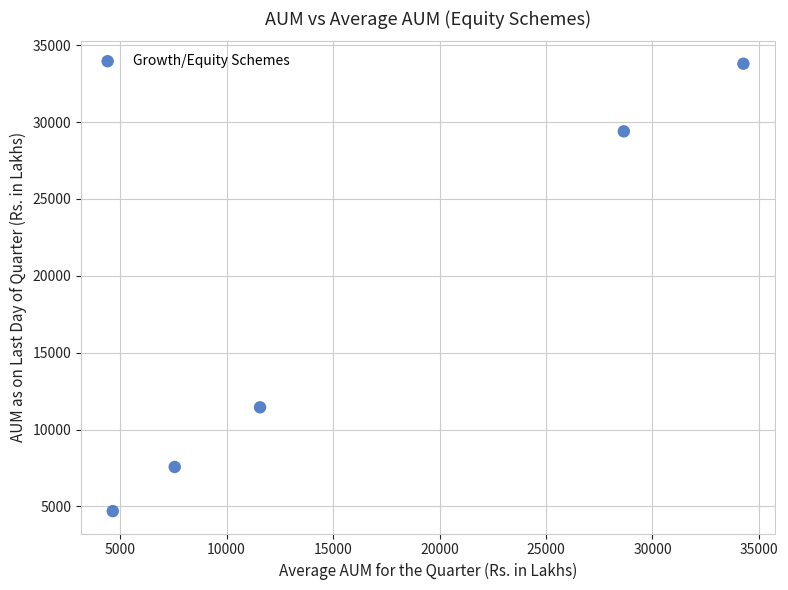

What is the average X value?

17344.7